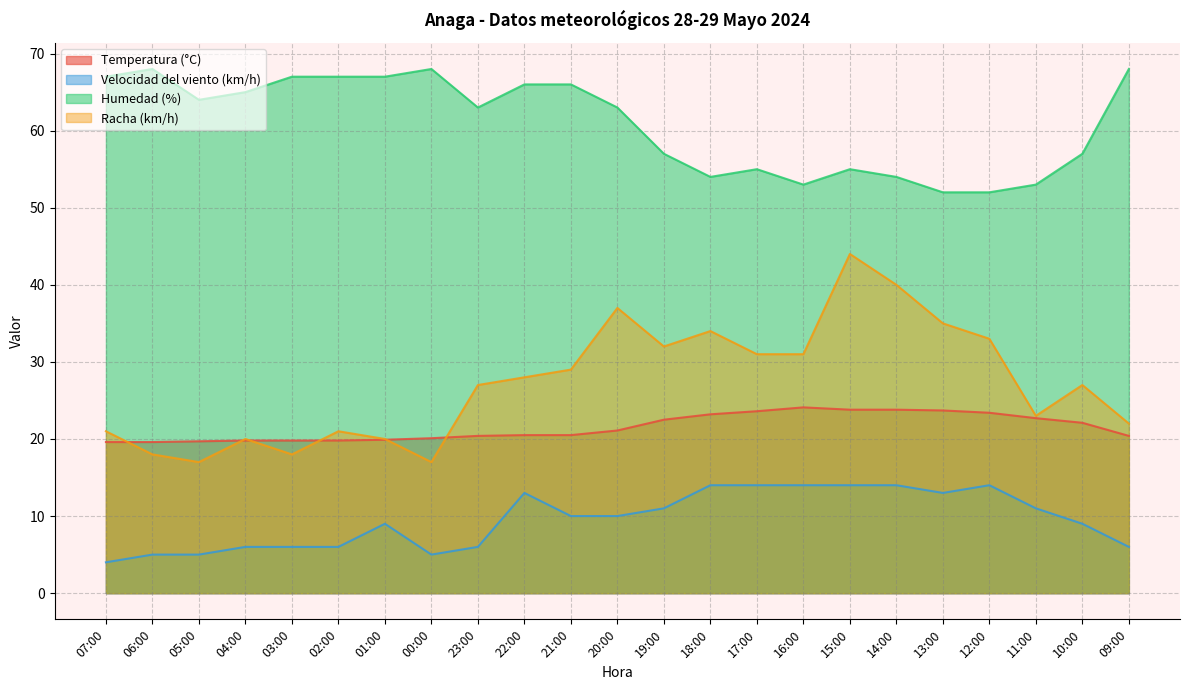

Where is the first local maximum for Temperatura (°C)?

16:00